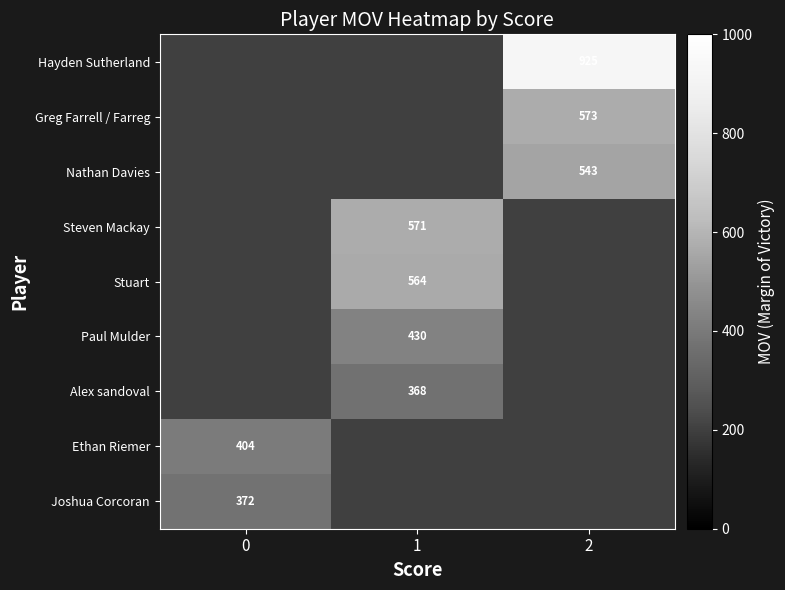

The Joshua Corcoran series shows 372 at 0. True or false?

True